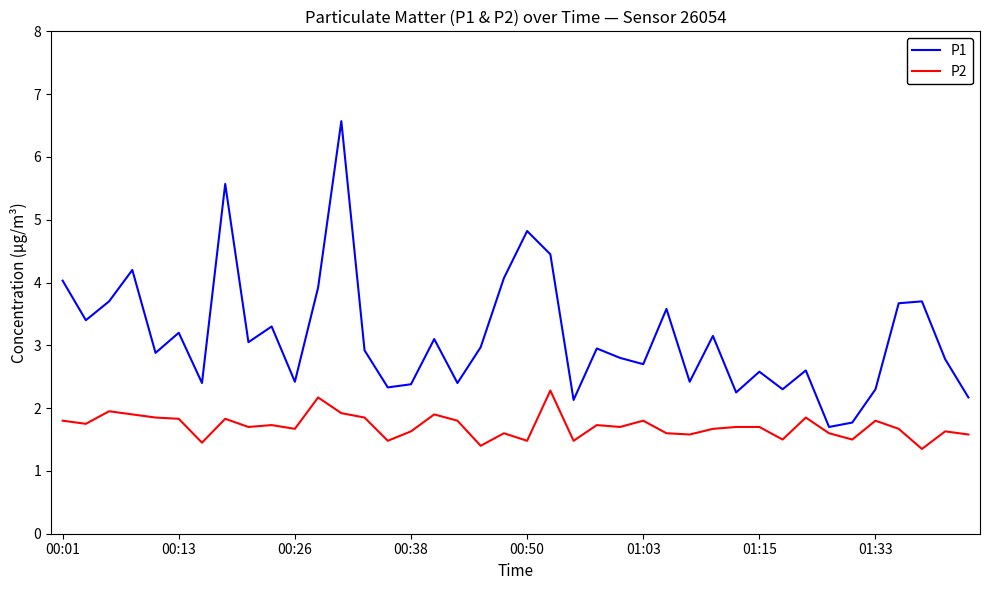

What is the lowest value of the P2 series?

1.4